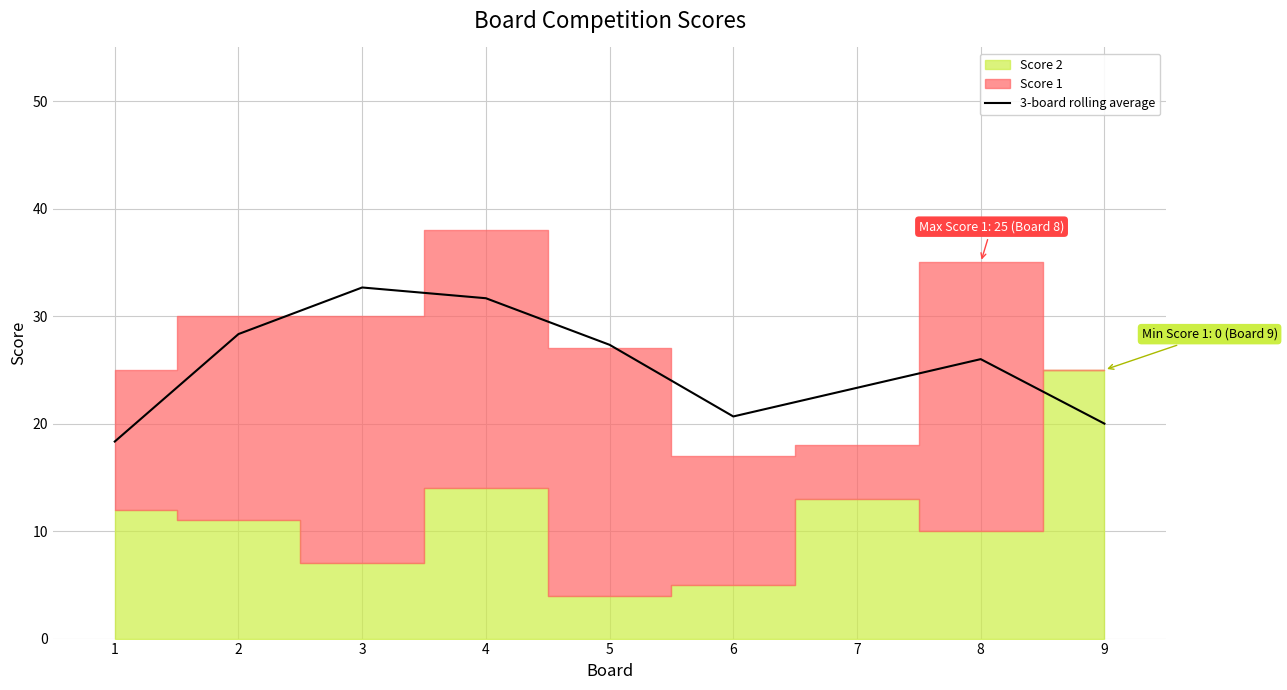

What is the difference between the maximum and minimum values?

14.3